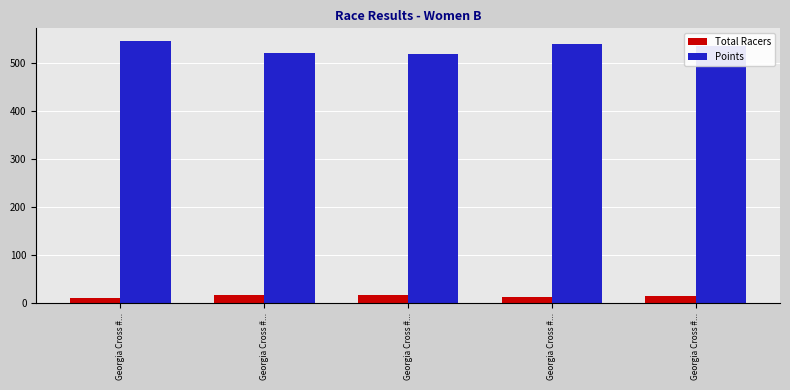

How many groups of bars are there?

5